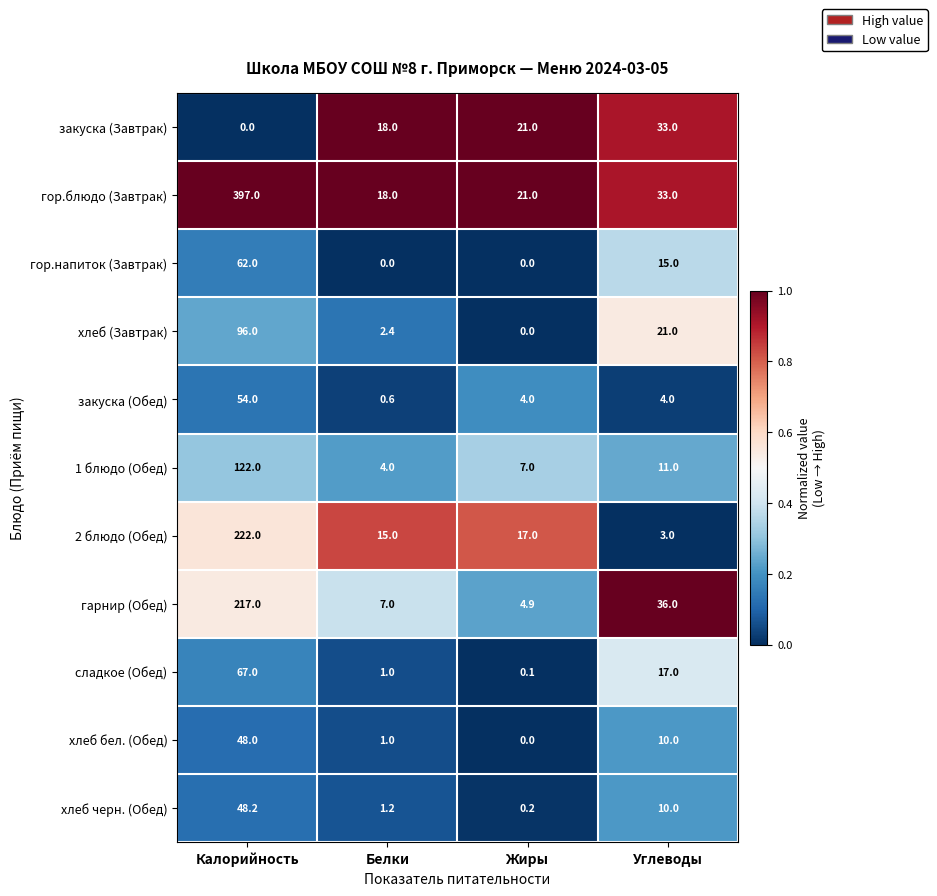

At which category is the sum across all series the highest?

Калорийность